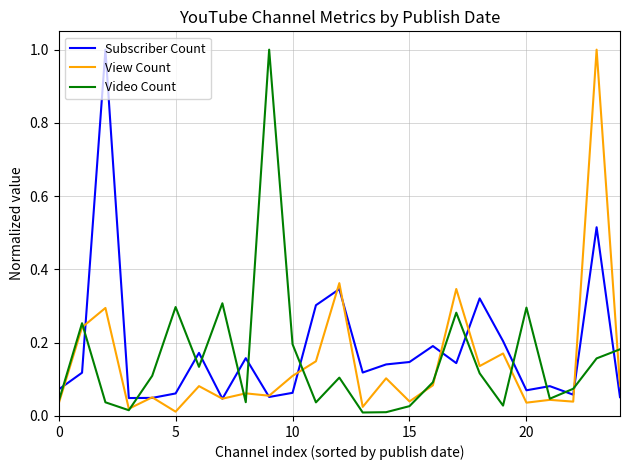

How many categories are shown in the chart?

25